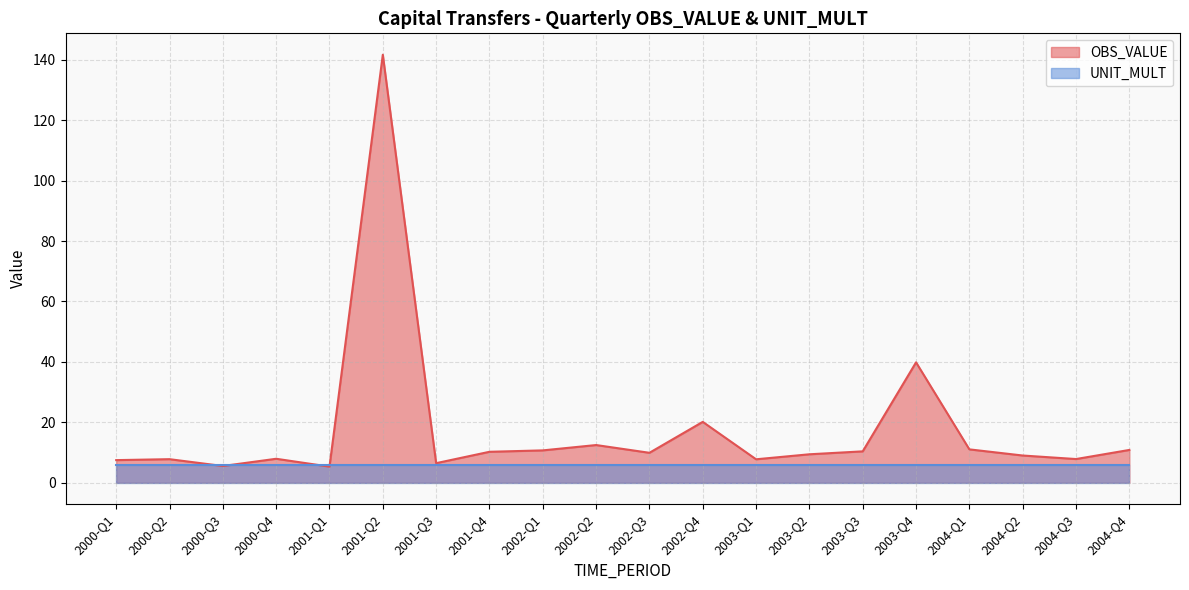

Which category has the lowest value across all series?

2001-Q1